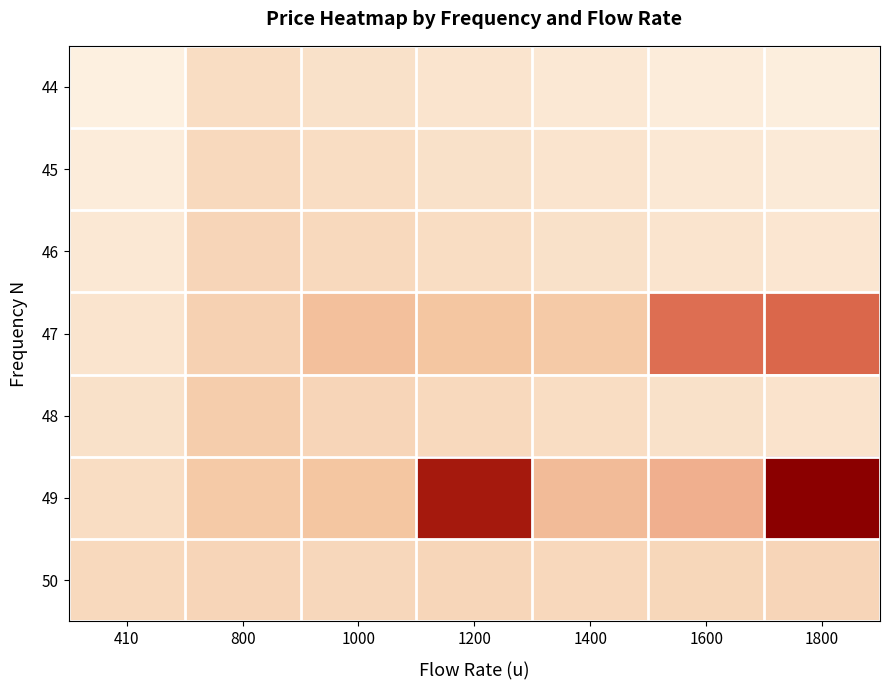

What is the total value across all series at 1200?

3908